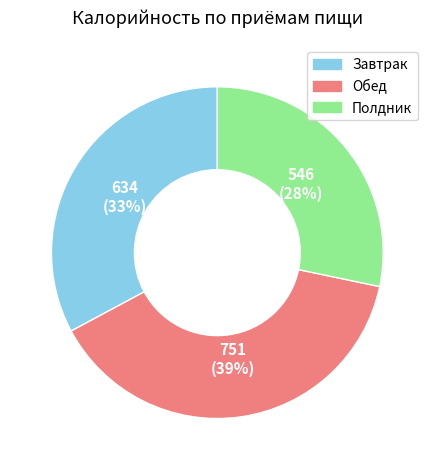

To the nearest percent, what is the difference between the largest and smallest slice percentages?

11%